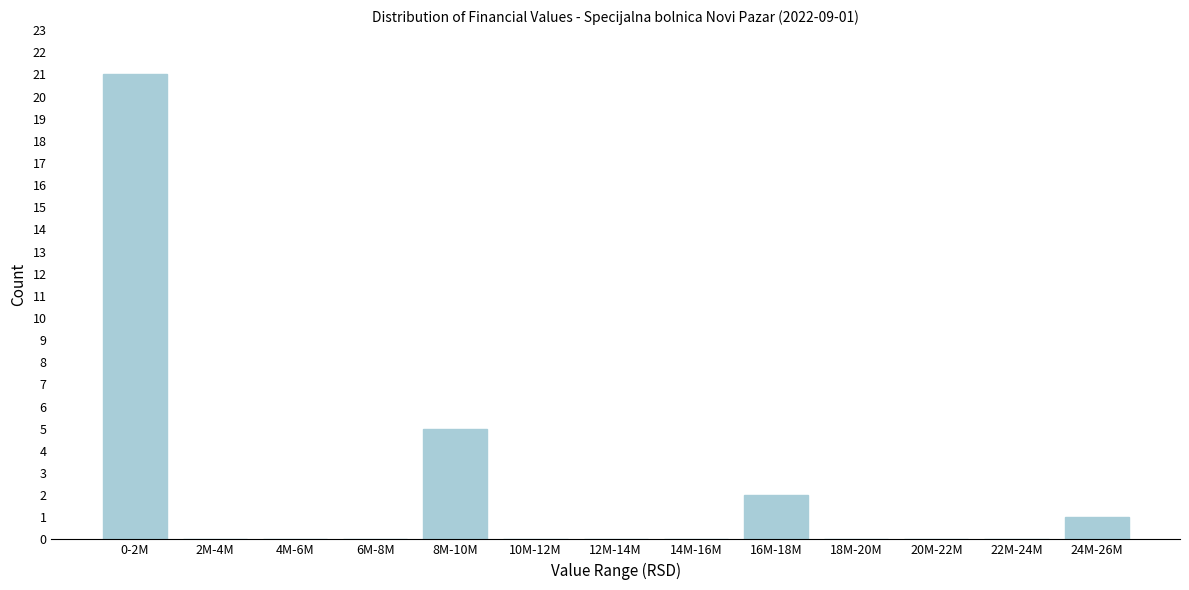

Reading left to right, extract all data points from this chart.

0-2M=21	2M-4M=0	4M-6M=0	6M-8M=0	8M-10M=5	10M-12M=0	12M-14M=0	14M-16M=0	16M-18M=2	18M-20M=0	20M-22M=0	22M-24M=0	24M-26M=1